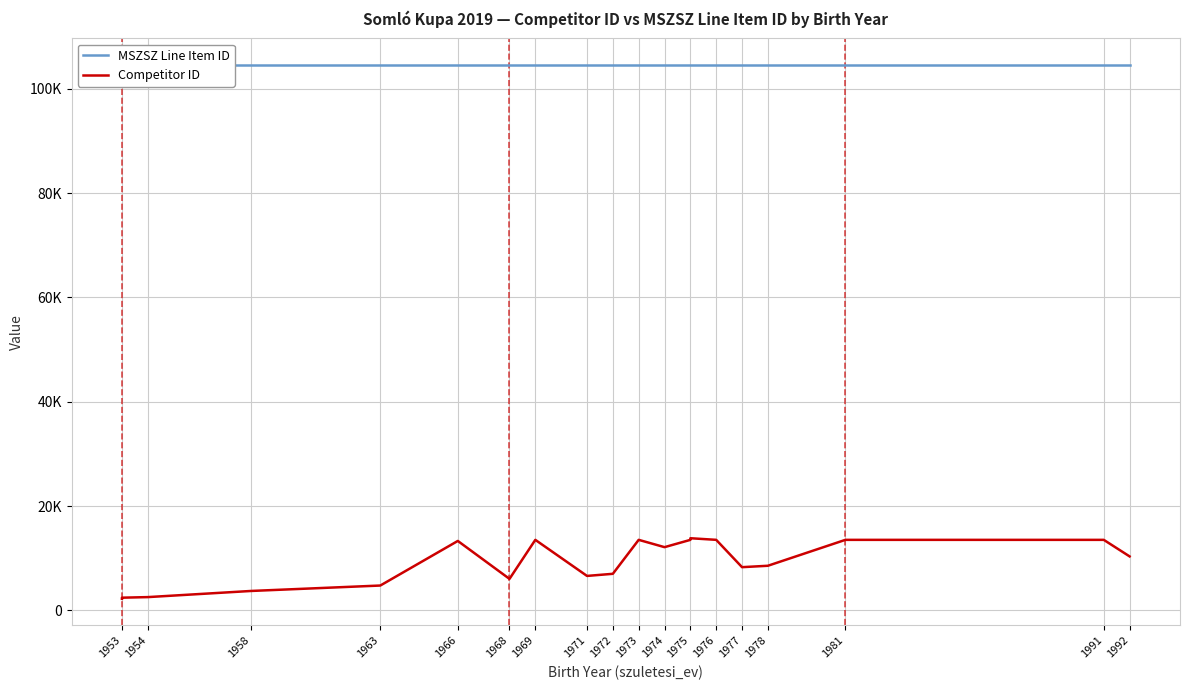

Between 1963 and 1973, which series saw the biggest shift?

Competitor ID